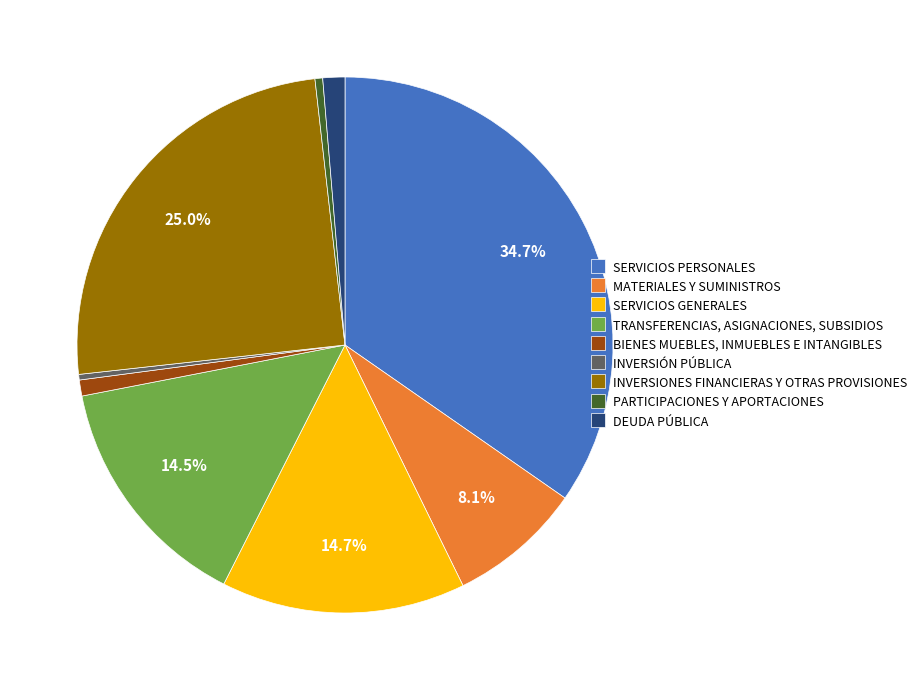

How many slices are in this pie chart?

9